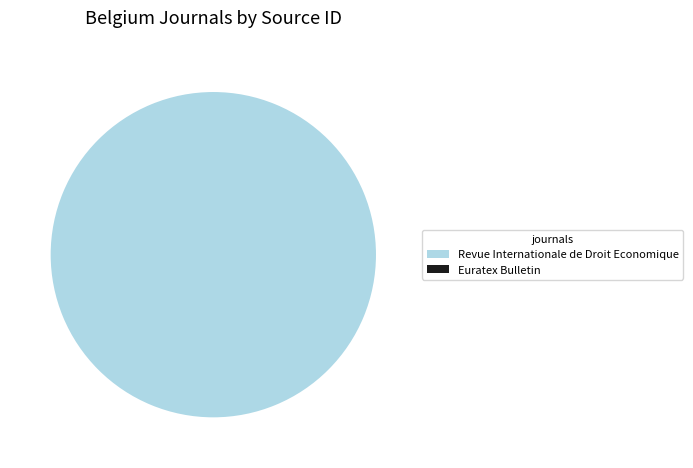

Is there any slice that represents more than half of the pie?

Yes